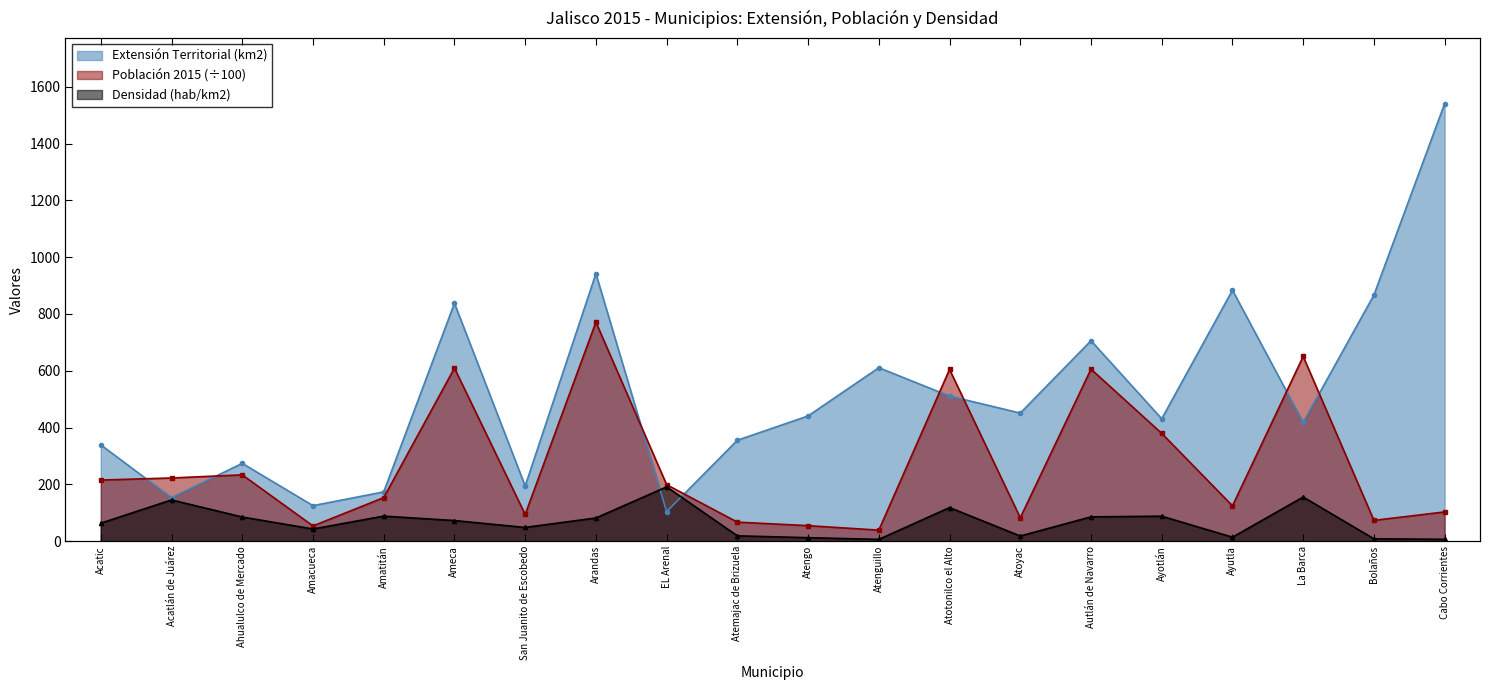

Where do Extensión Territorial (km2) and Densidad de Población (hab/km2) first cross each other?

Arandas and EL Arenal